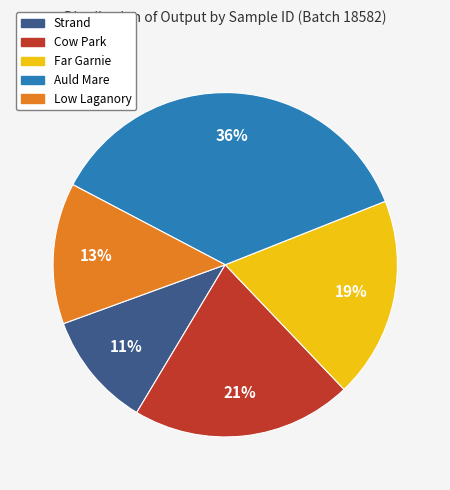

Approximately how many times larger is the value at Cow Park compared to Low Laganory?

1.6